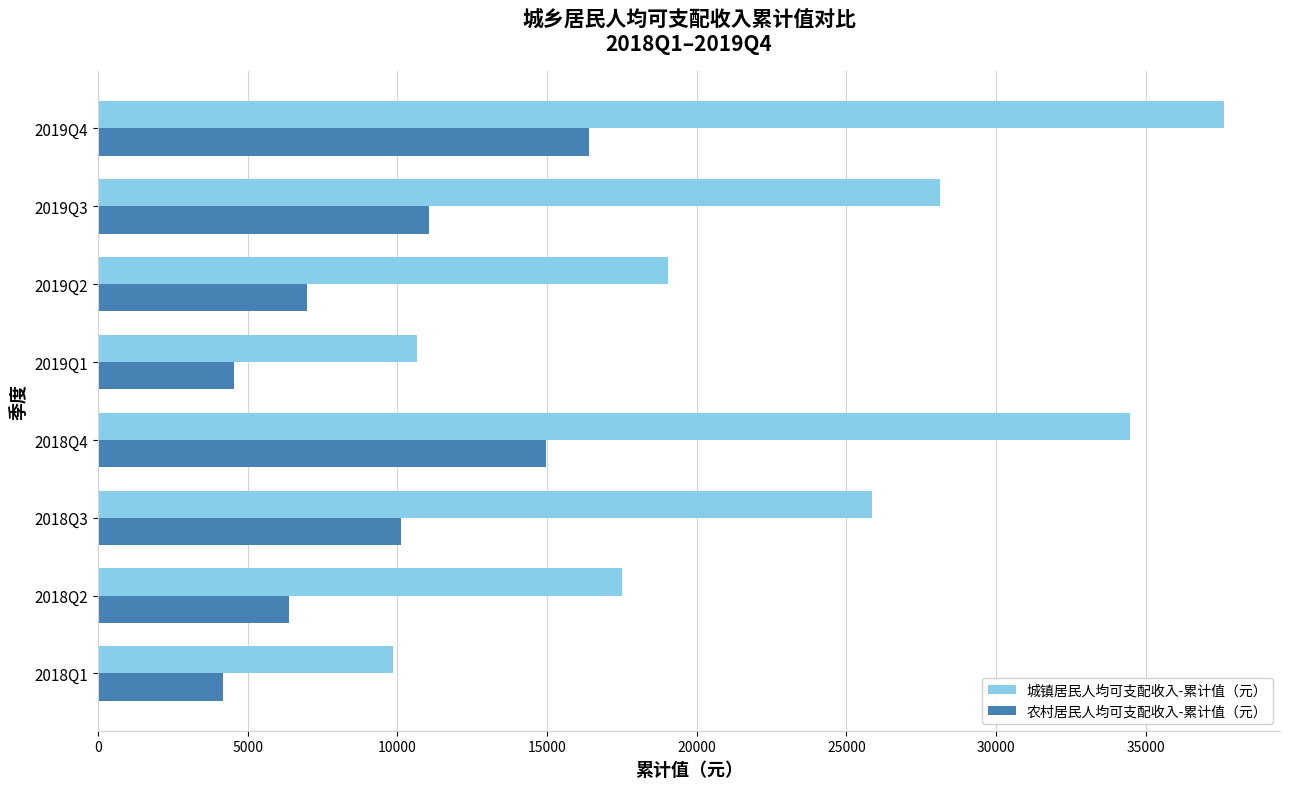

The value of 城镇居民人均可支配收入-累计值（元） at 2018Q1 is 4364. True or false?

False